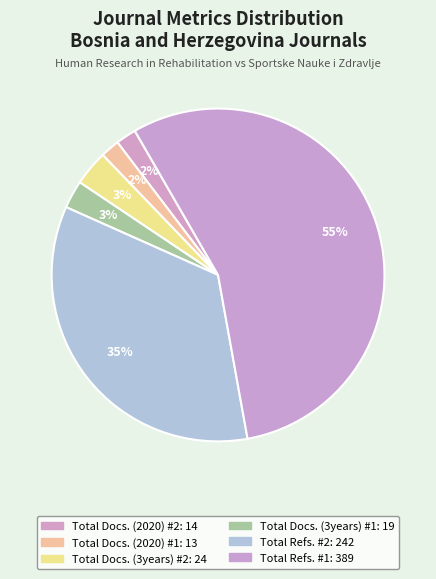

Does any single category account for the majority?

Yes